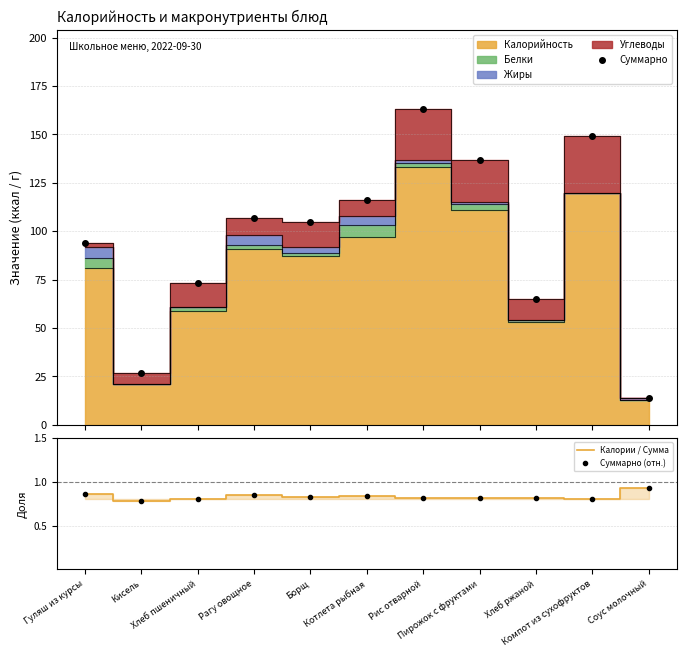

Which series has the largest total across all categories?

Суммарно